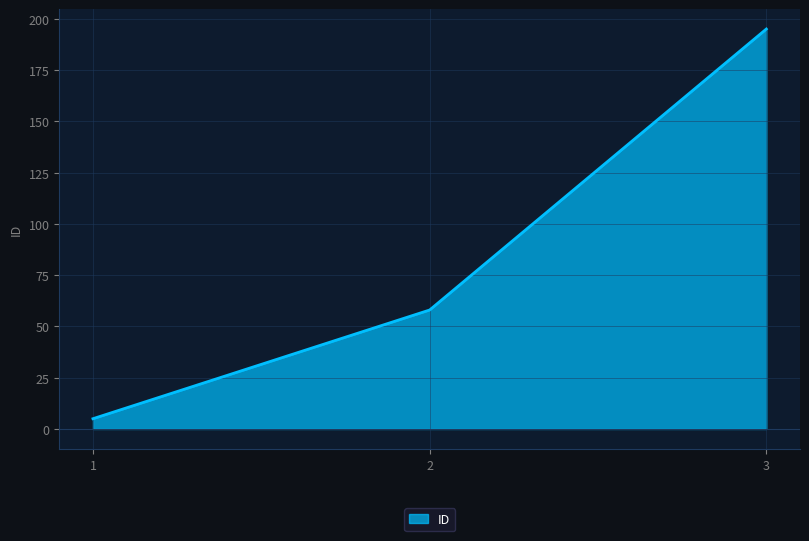

At which category does the chart reach its peak across all series?

3